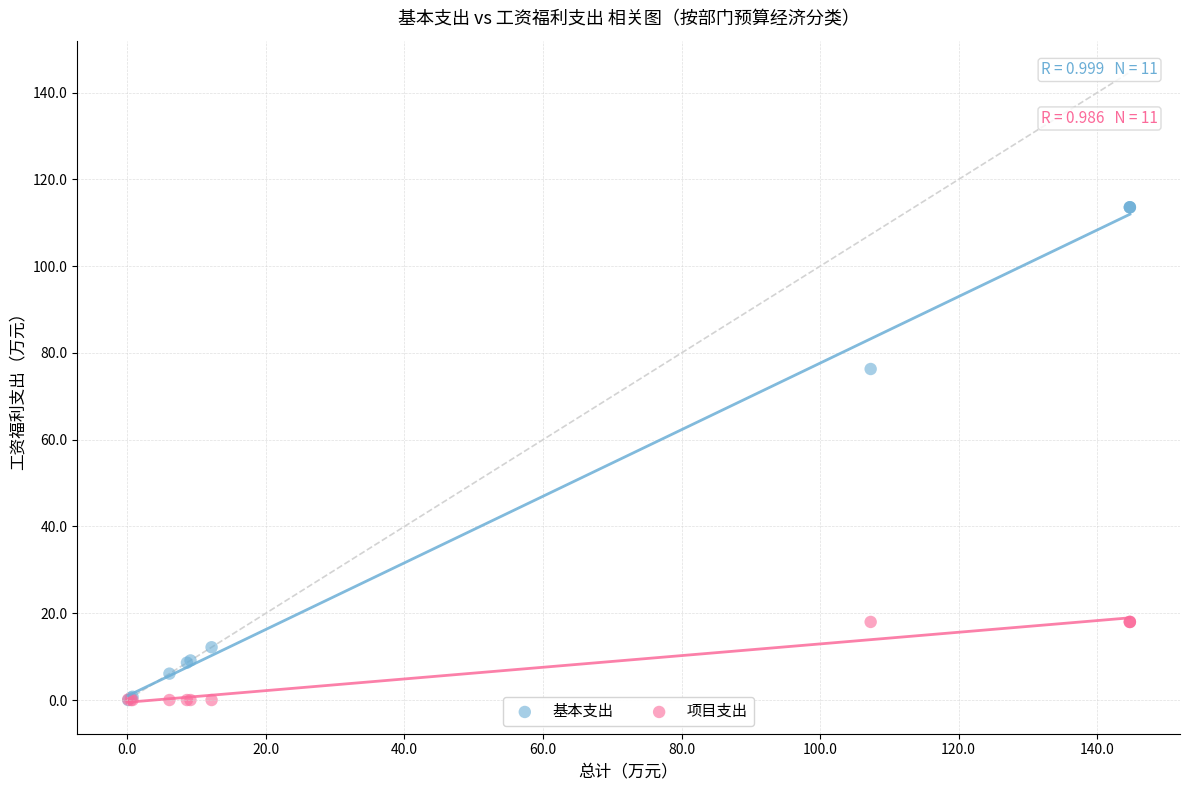

Which series contains the highest Y value?

基本支出